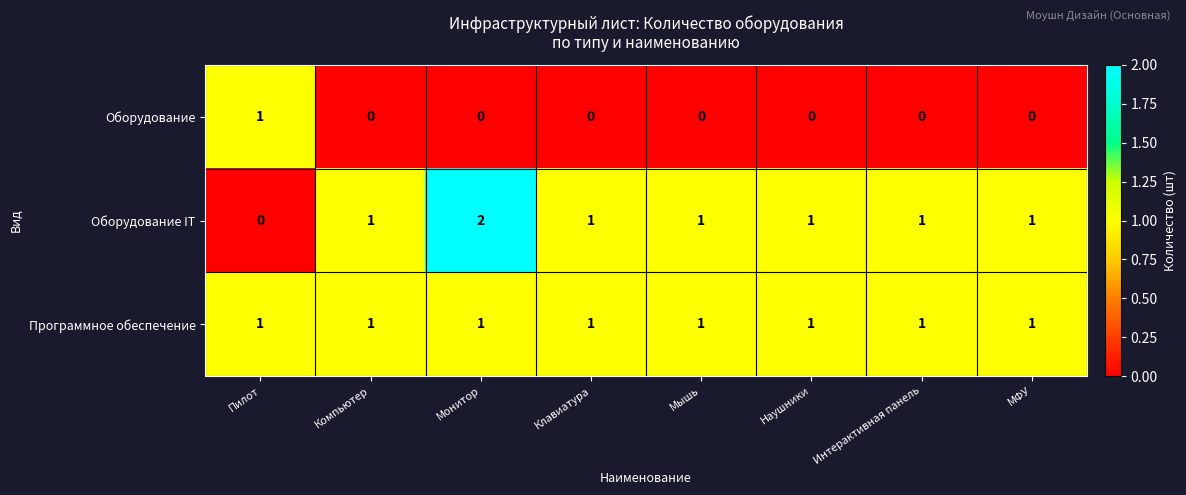

At which category does the chart reach its peak across all series?

Монитор